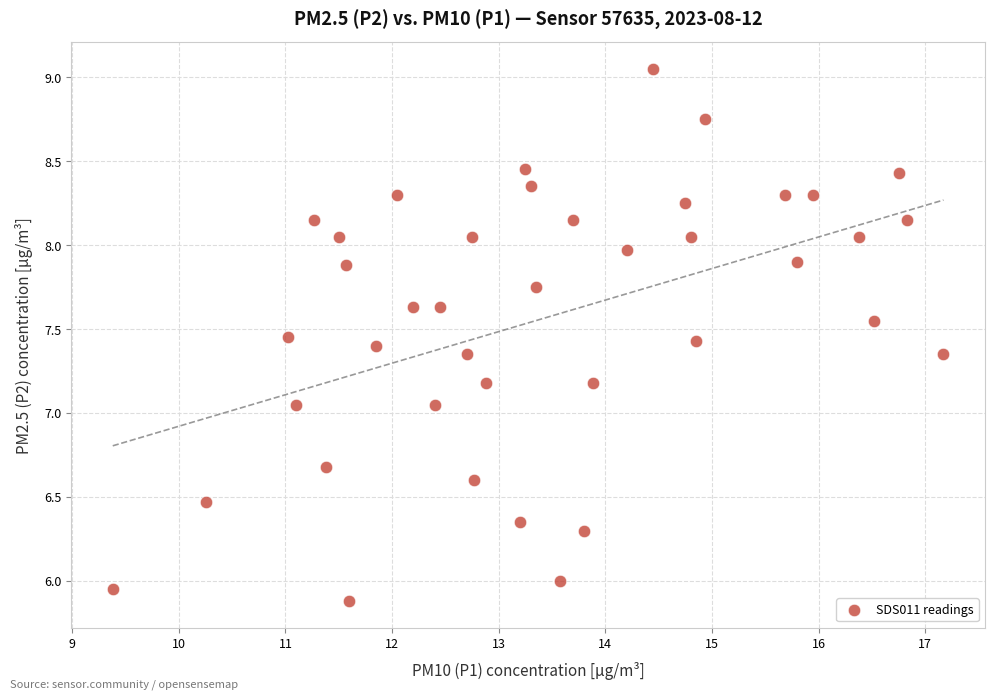

What is the range of Y values (max minus min)?

3.2